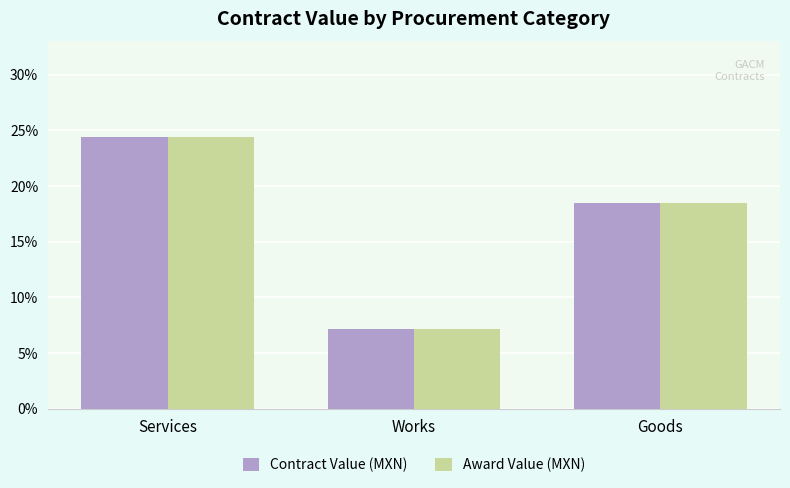

How many data points in Contract Value (MXN) are above 18?

2